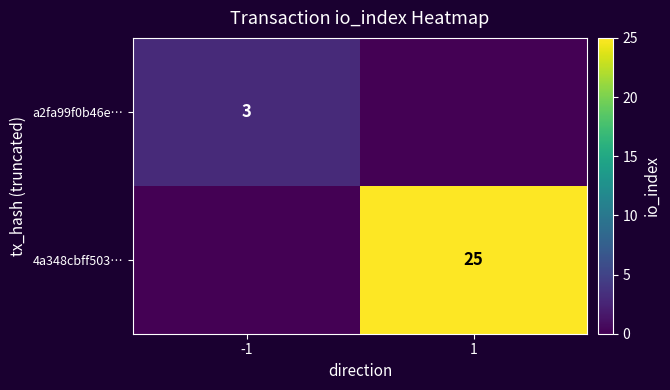

True or false: 4a348cbff503… has a value of 41 at 1.

False